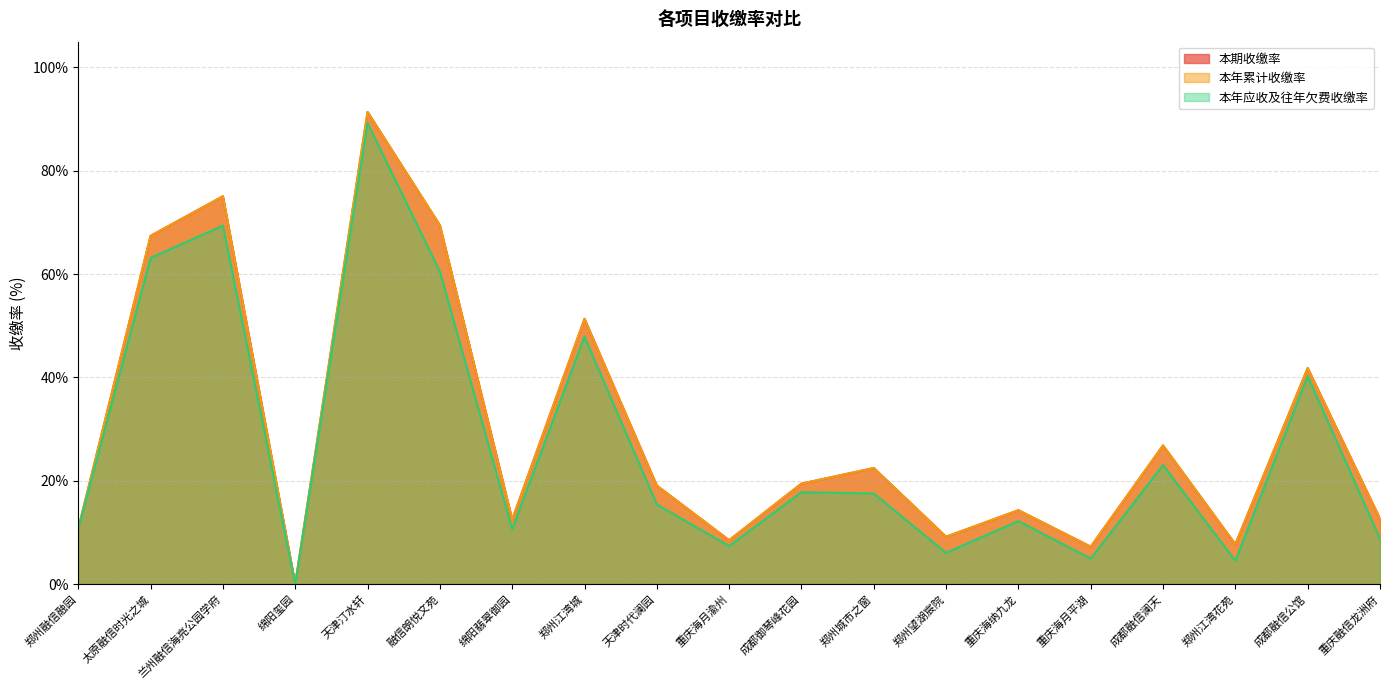

The value of 本年应收及往年欠费收缴率 at 郑州江湾花苑 is 6.2. True or false?

False